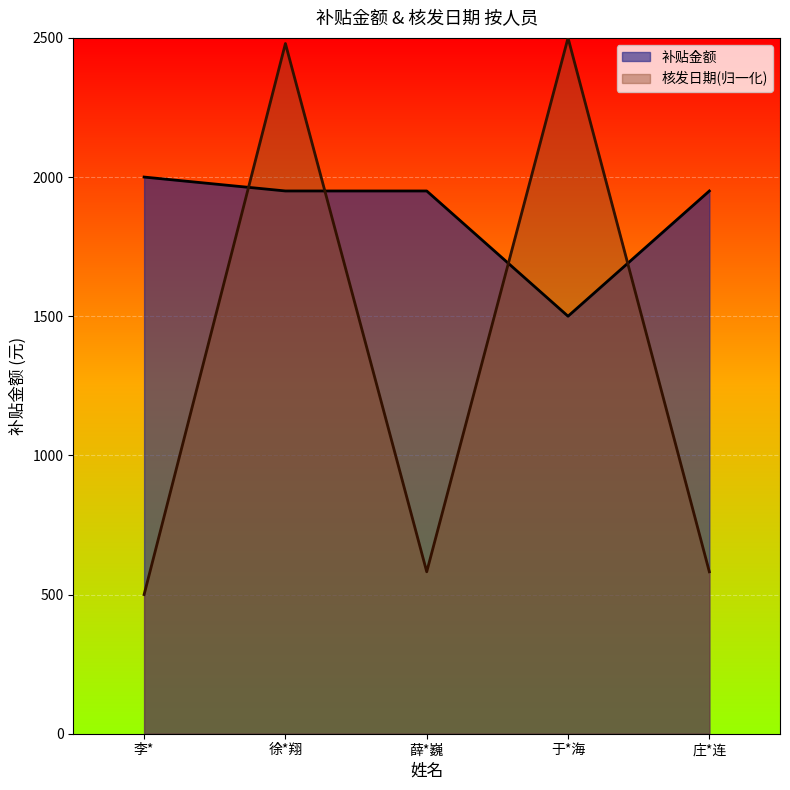

Which has a higher value, 李* or 薛*巍?

薛*巍